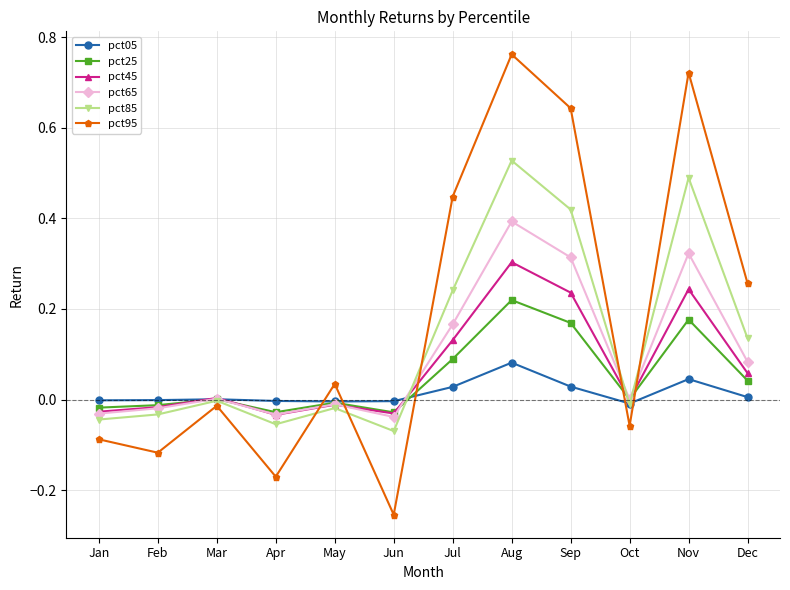

Which series changed the most between Mar and Jul?

pct95